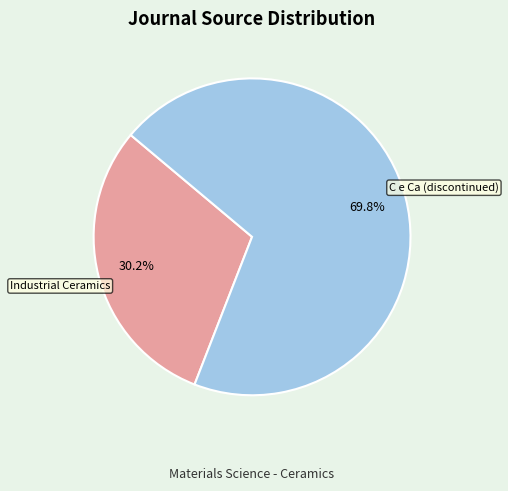

Which slice is the smallest?

Industrial Ceramics